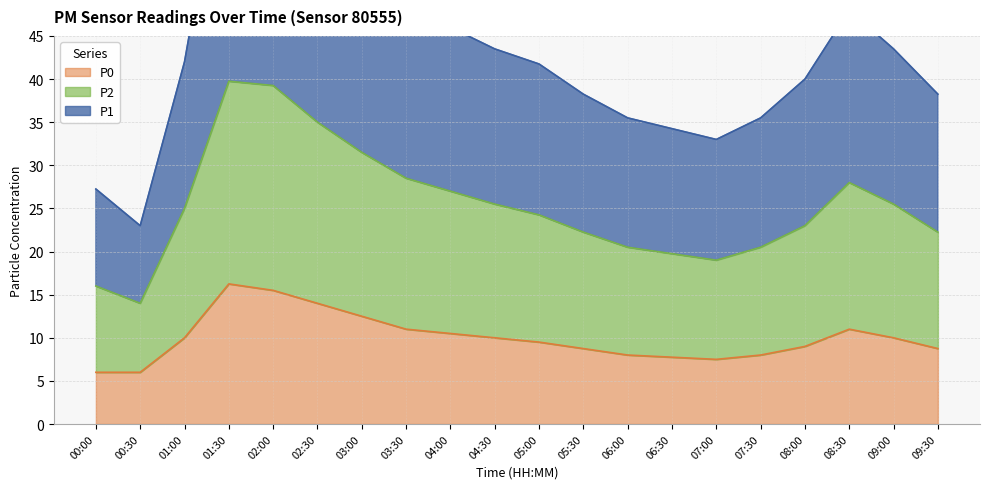

Does the chart display data point markers on the line(s)?

No